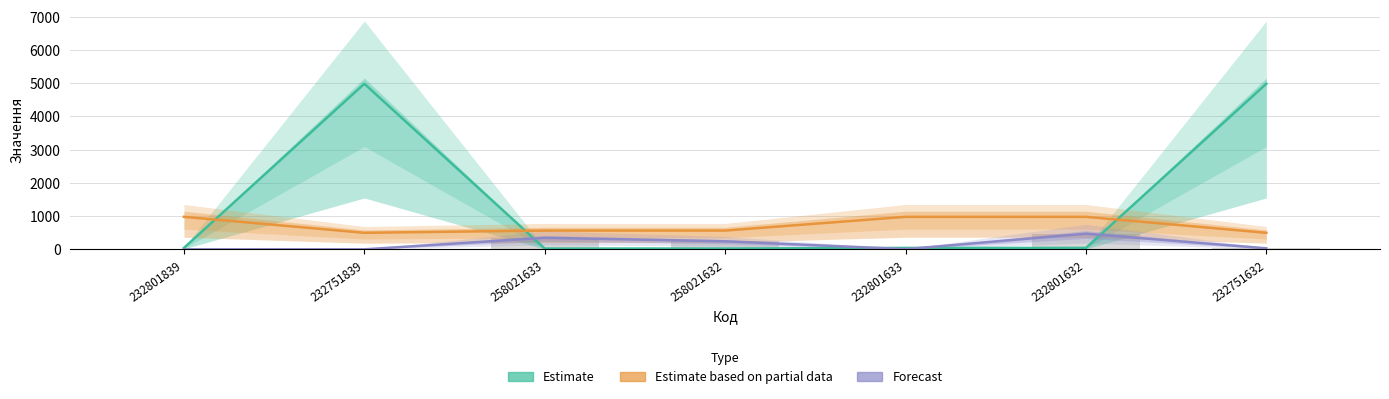

What is the value of the Estimate based on partial data bar at the 4th from the left?

564.9